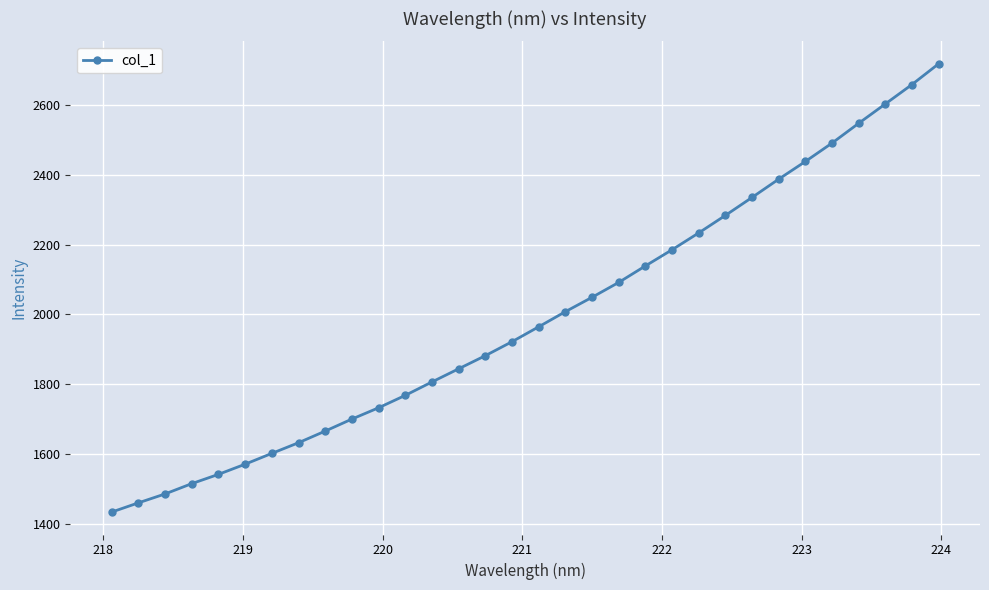

Is this an area chart (filled region under the line)?

No